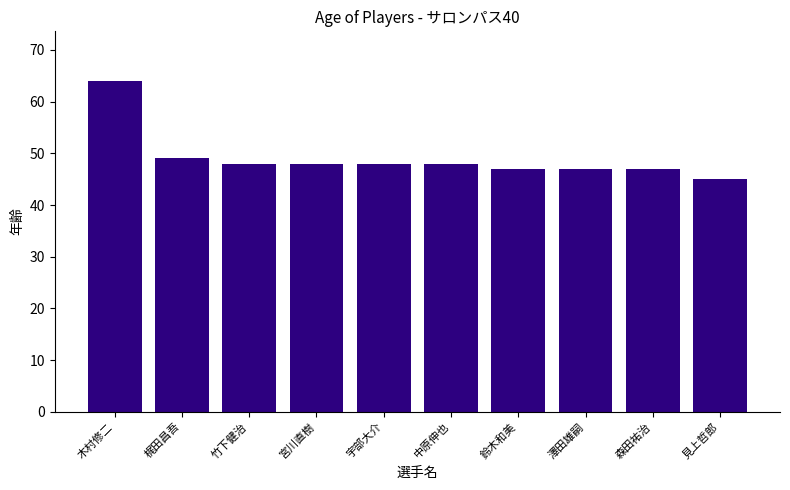

How many data points does each series have?

10